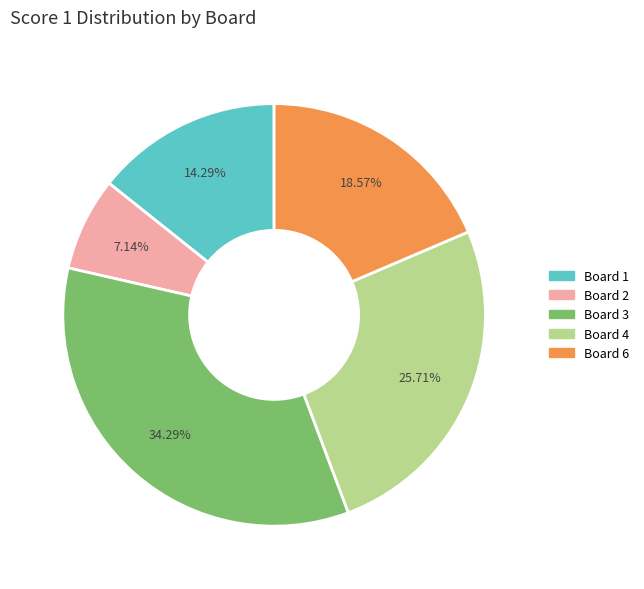

Is there a majority slice in this chart?

No